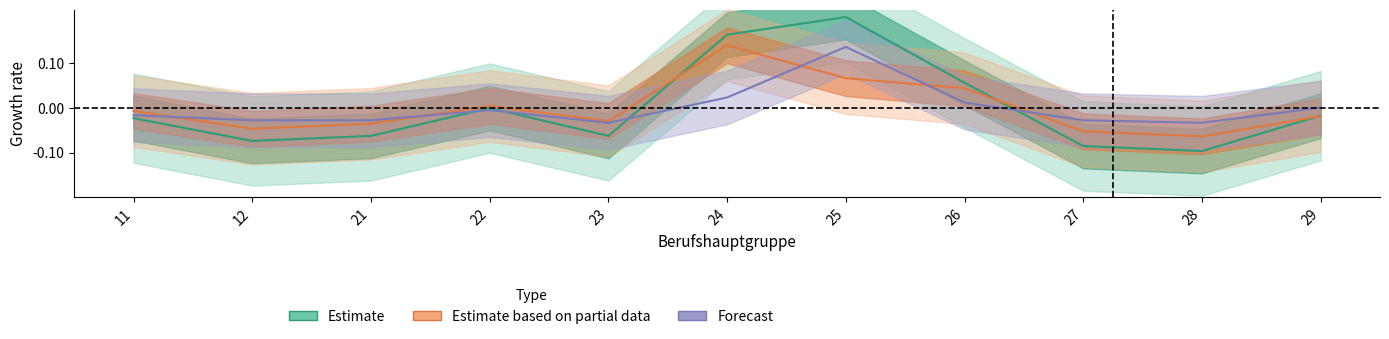

What is the greatest value displayed?

0.2